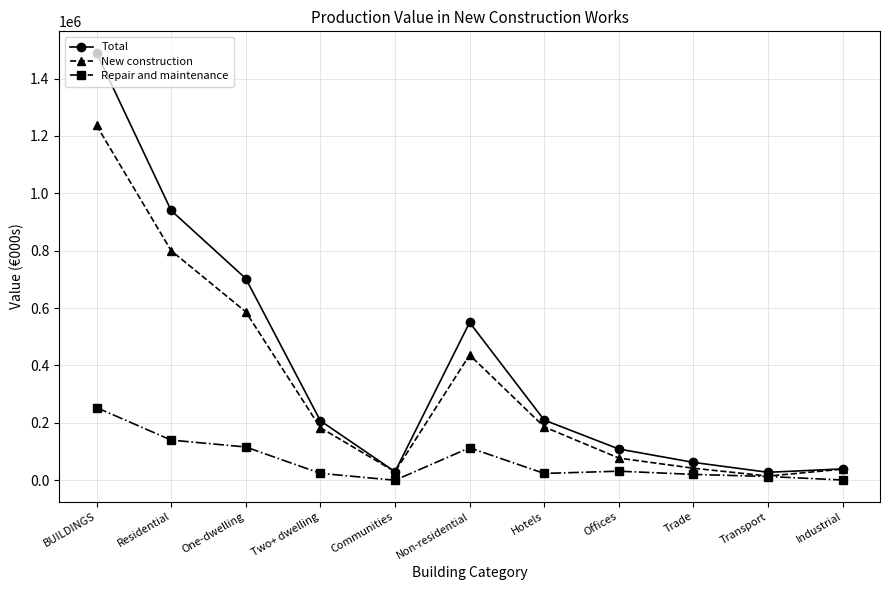

The value of Total at Residential is 940317. True or false?

True